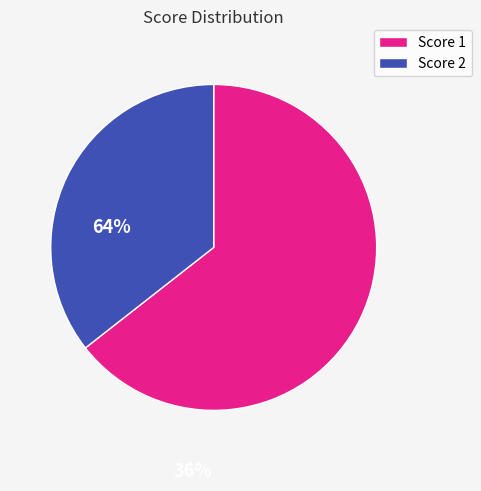

Rank the categories by value from highest to lowest.

Score 1, Score 2